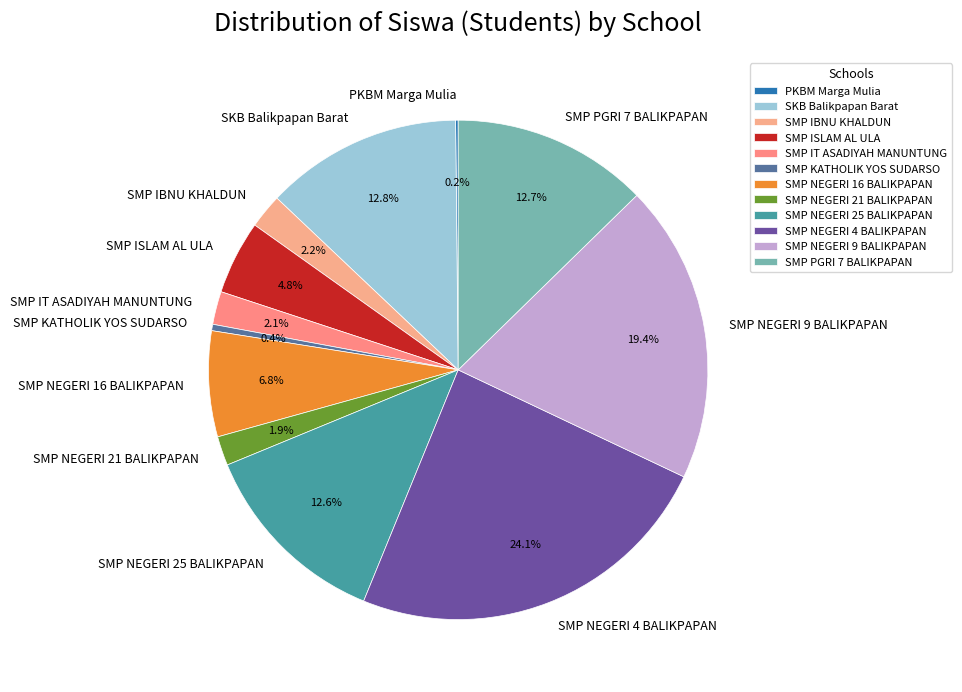

To the nearest percent, what portion does SMP NEGERI 16 BALIKPAPAN represent?

7%